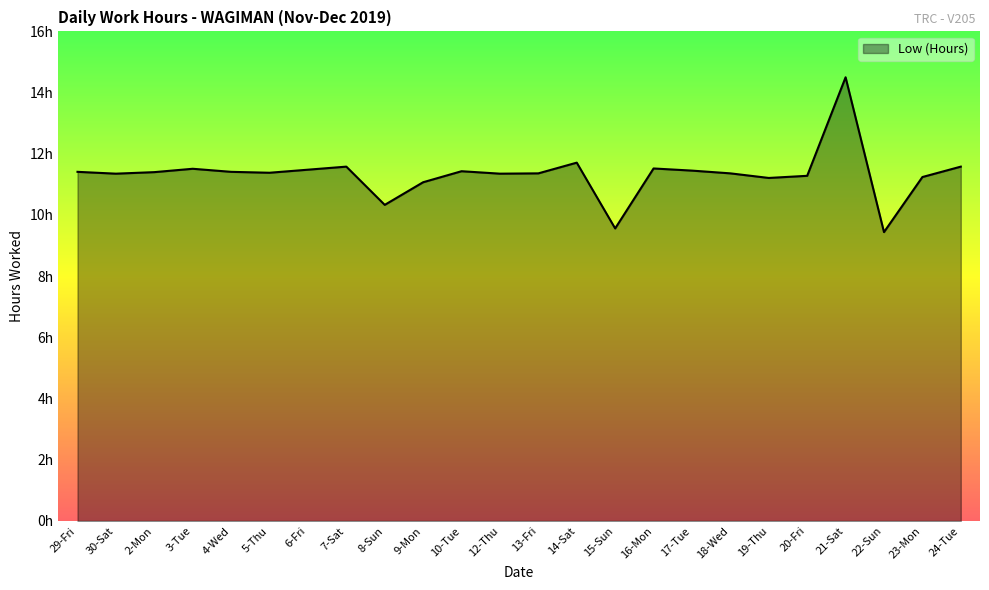

The value at 21-Sat is 7.1. True or false?

False